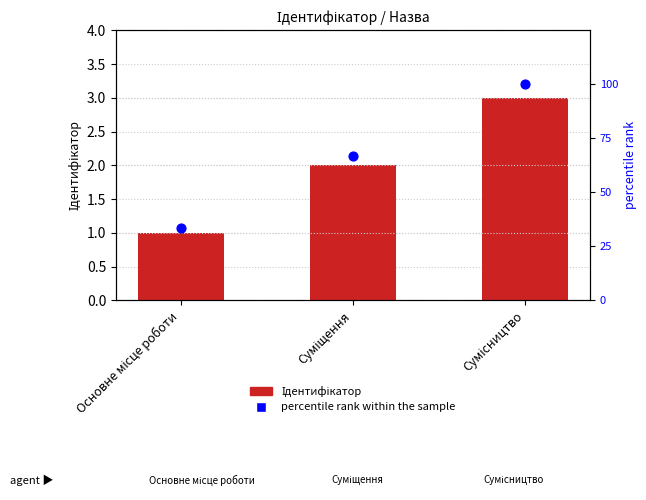

What are all the series names shown in the legend?

Ідентифікатор, percentile rank within the sample